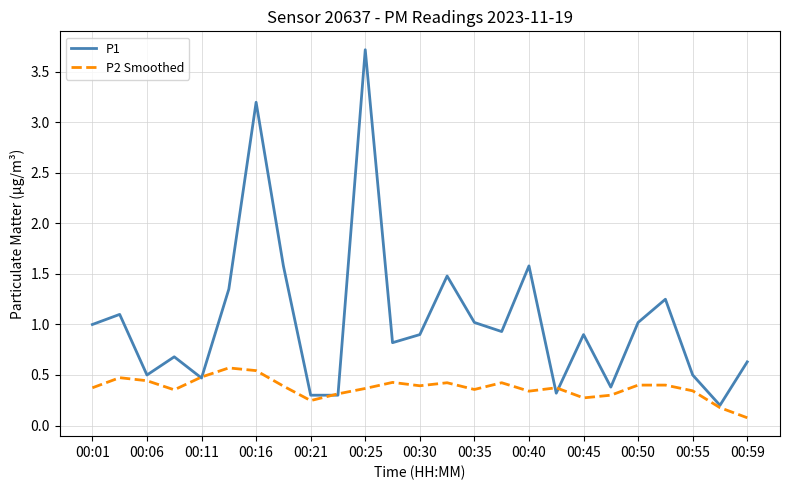

What is the lowest value of the P2 Smoothed series?

0.1